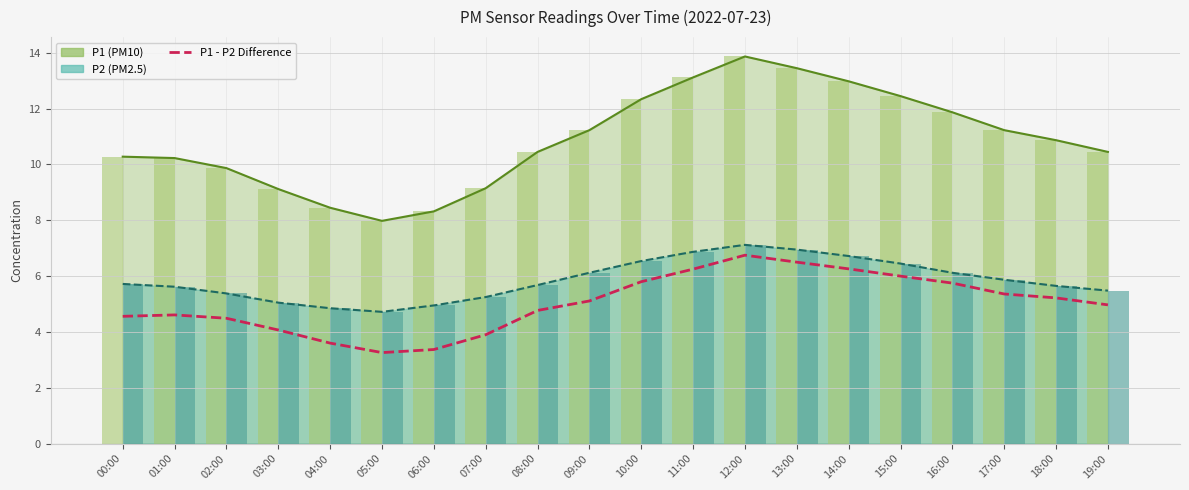

Rank the categories by value from lowest to highest.

05:00, 06:00, 04:00, 07:00, 03:00, 02:00, 00:00, 01:00, 08:00, 19:00, 09:00, 18:00, 17:00, 16:00, 10:00, 15:00, 11:00, 14:00, 13:00, 12:00